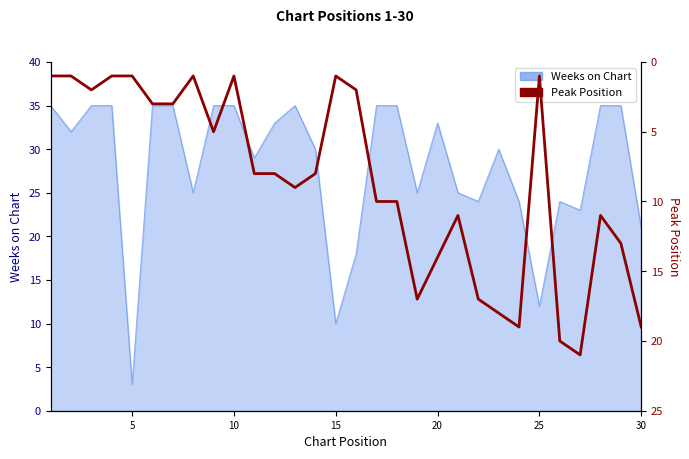

Count the number of categories in the chart.

30